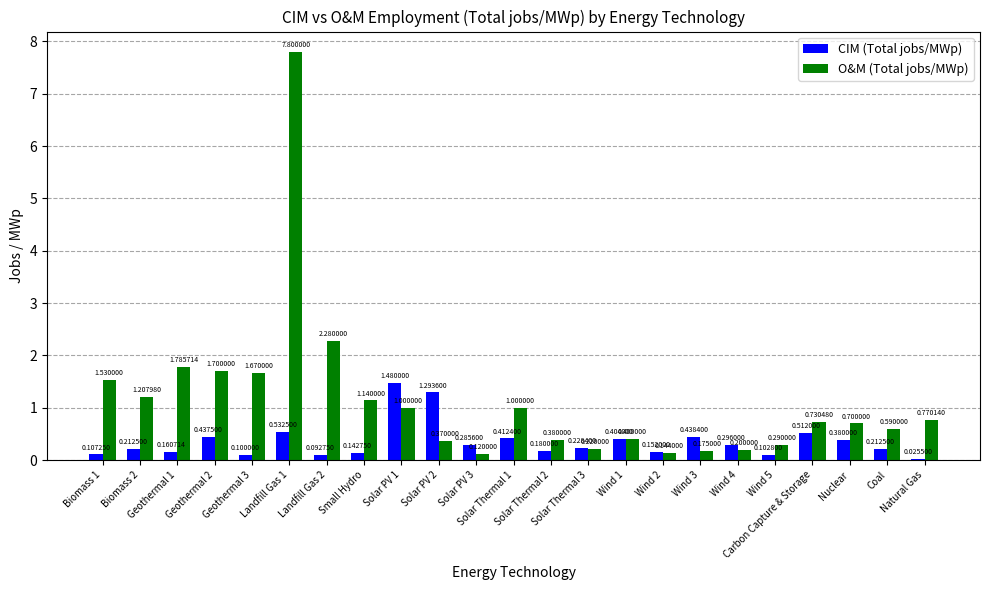

Is the value of O&M (Total jobs/MWp) at Wind 3 greater than the value of CIM (Total jobs/MWp) at Wind 4?

No